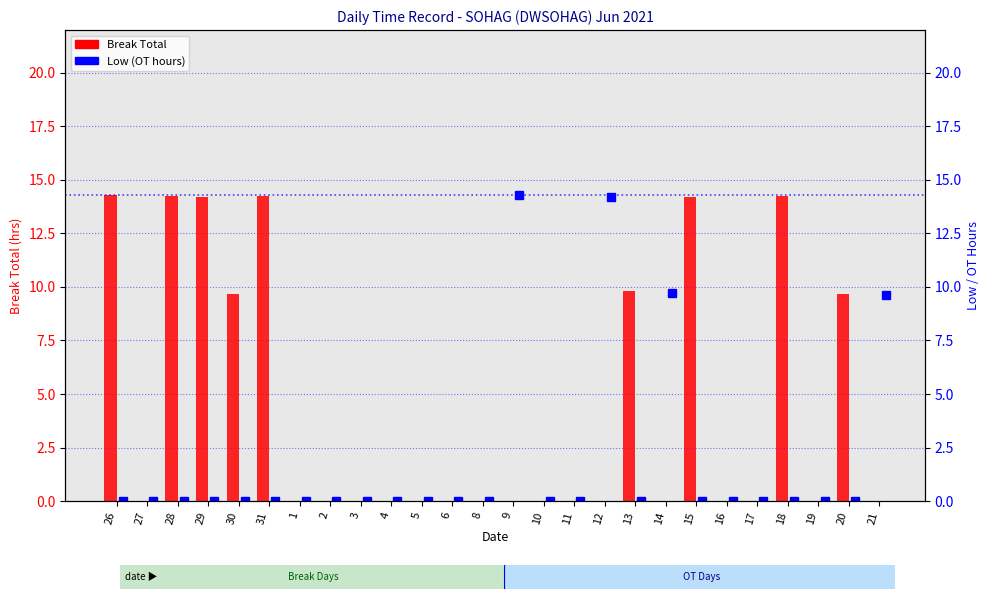

Are the bars grouped side by side (vs. stacked)?

Yes